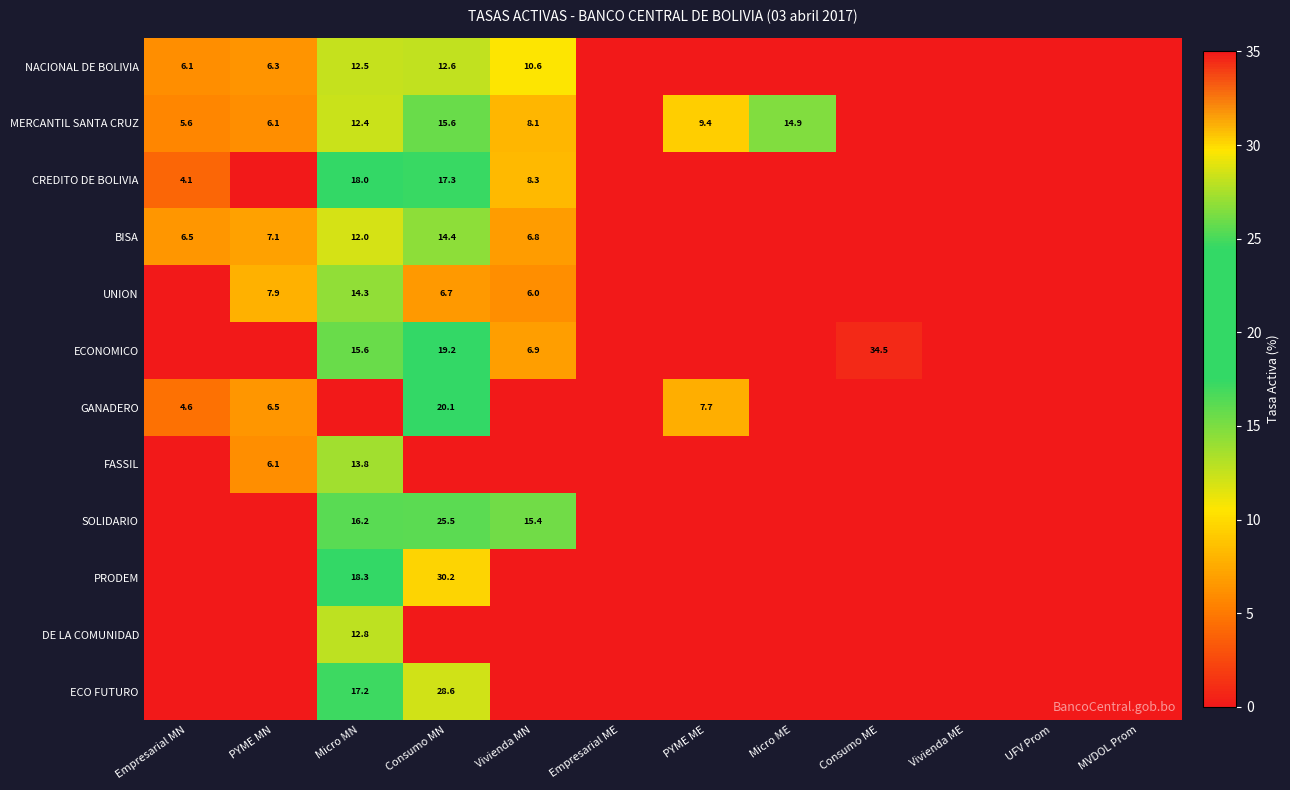

What is the total value across all series at Micro MN?

163.0